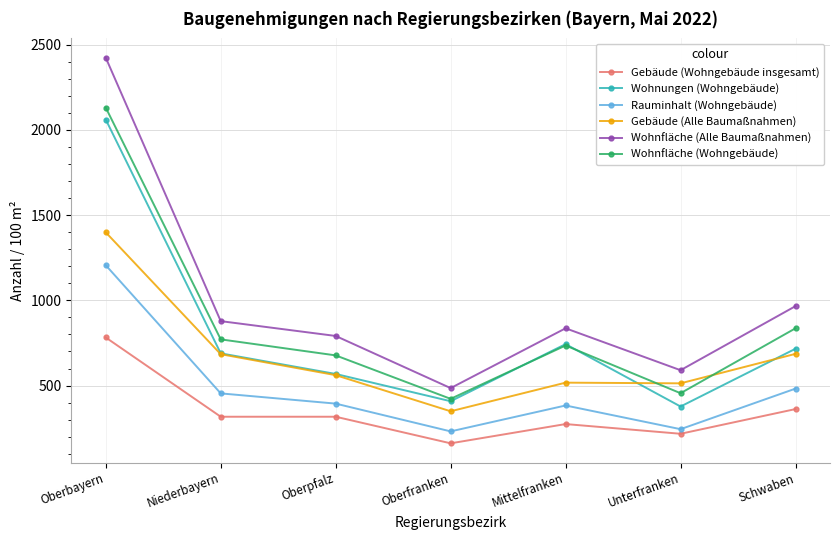

True or false: Wohnfläche (Wohngebäude) and Wohnfläche (Alle Baumaßnahmen) intersect in this chart.

False